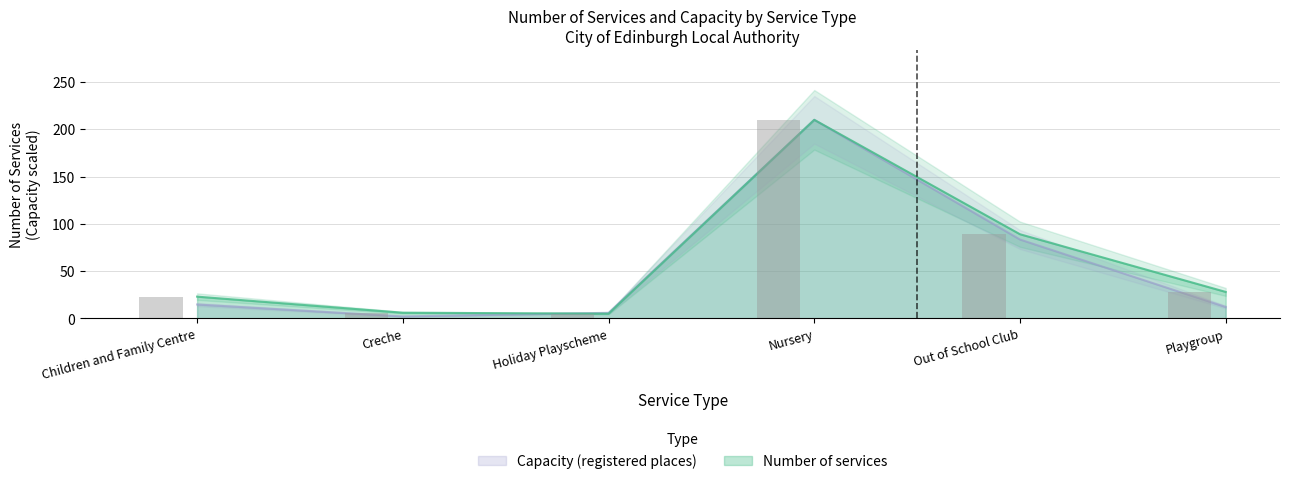

How many values in the Capacity (registered places) series exceed 14?

3